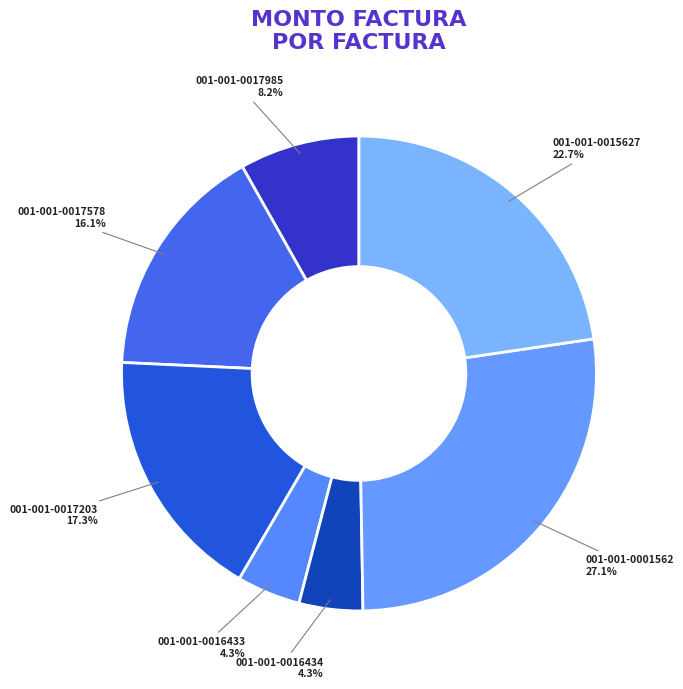

Which has a higher value, 001-001-0017578 or 001-001-0017985?

001-001-0017578